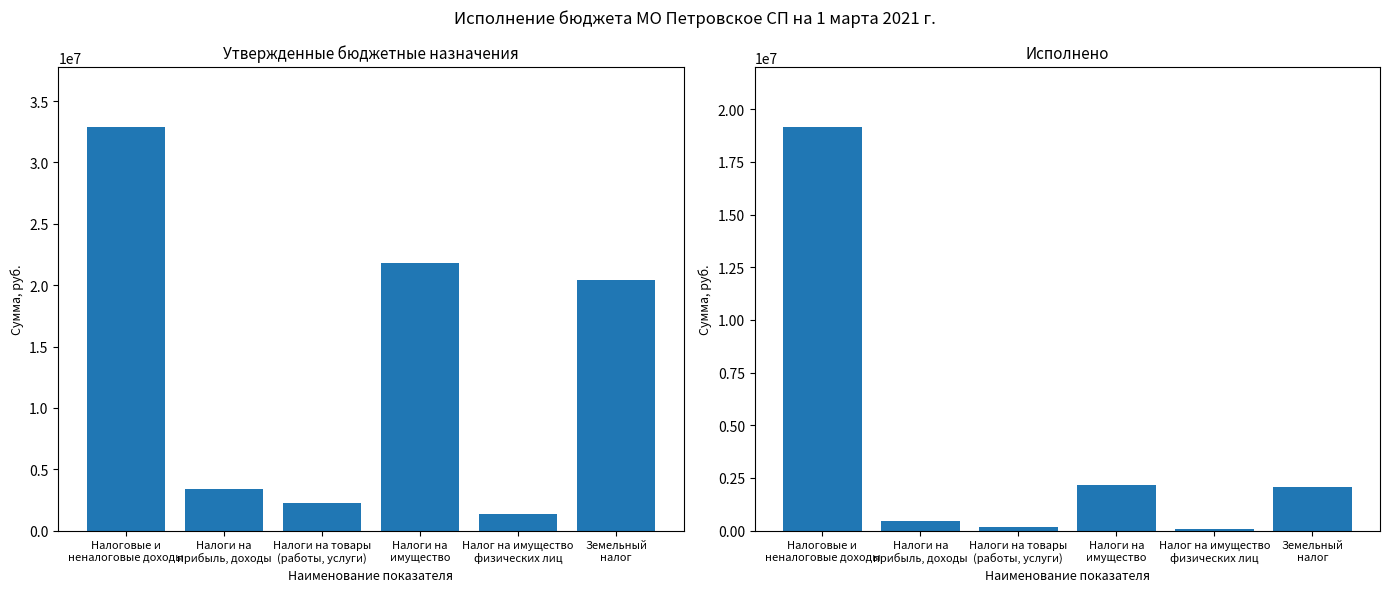

Which category has the lowest value in the Утвержденные бюджетные назначения series?

Налог на имущество
физических лиц